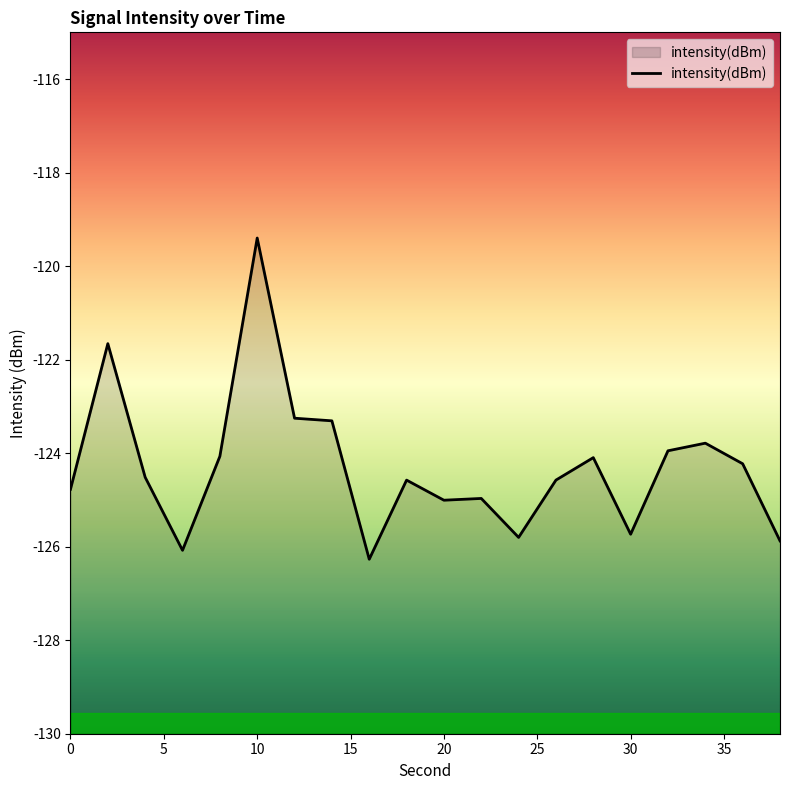

What is the sum of all values?

-2485.9